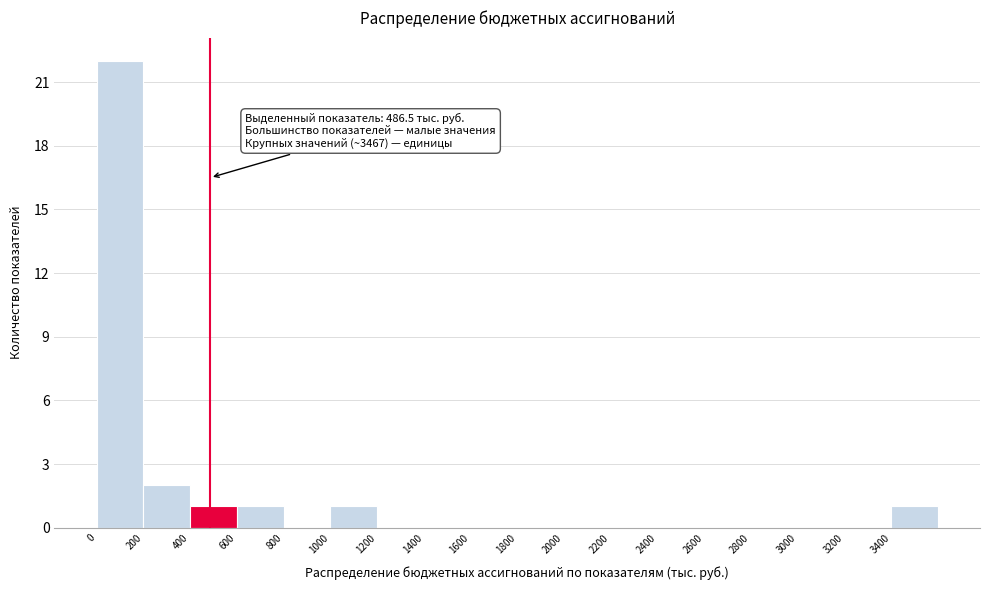

Which range on the x-axis has the tallest bar?

0 to 200